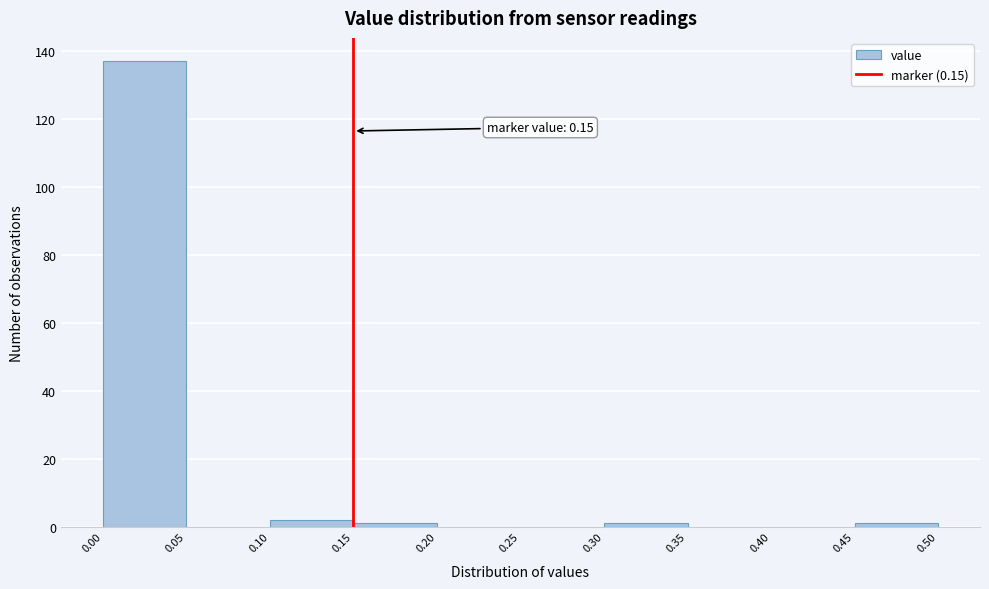

Over which range of the x-axis is the bar tallest?

0.00 to 0.05